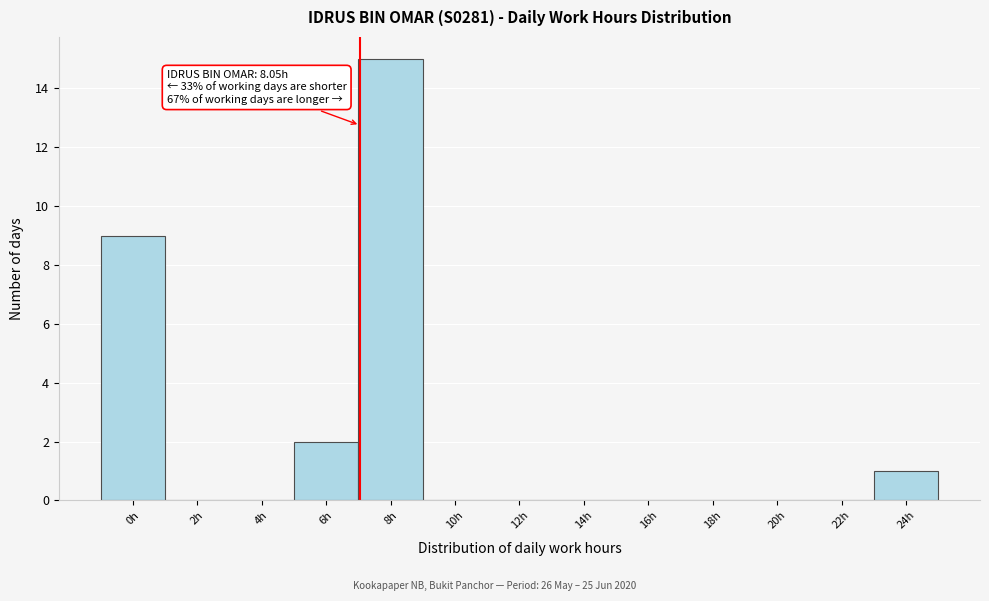

Reading left to right, extract all data points from this chart.

0h=9	2h=0	4h=0	6h=2	8h=15	10h=0	12h=0	14h=0	16h=0	18h=0	20h=0	22h=0	24h=1